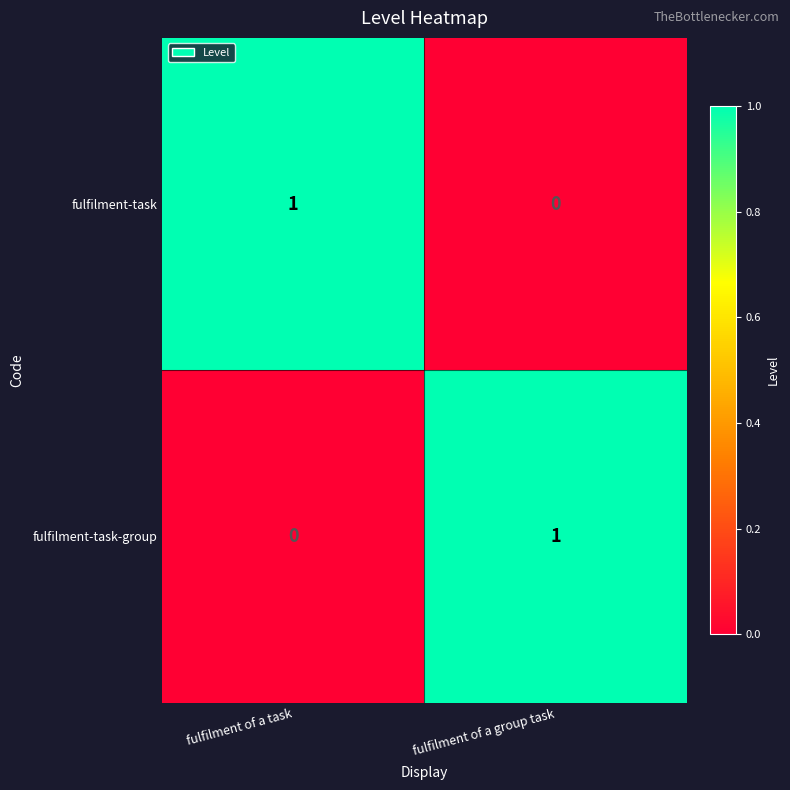

List the labels in order of fulfilment-task-group value, smallest first.

fulfilment of a task, fulfilment of a group task